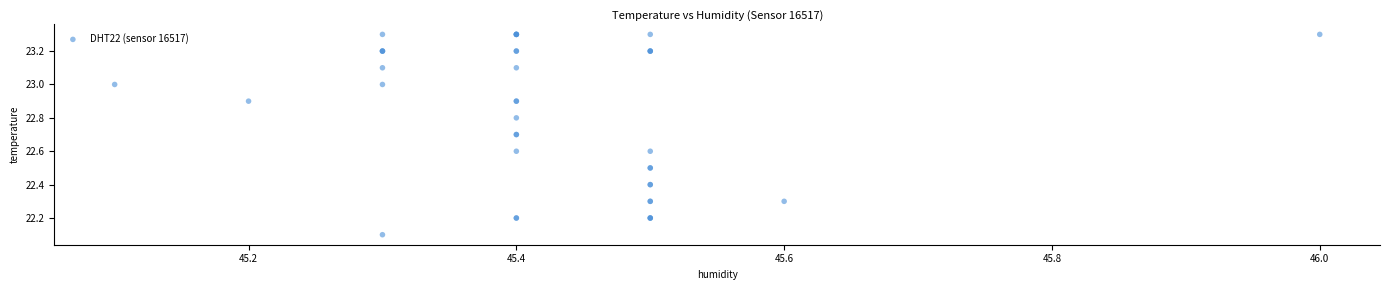

What Y value in the scatter plot is closest to 22?

22.1